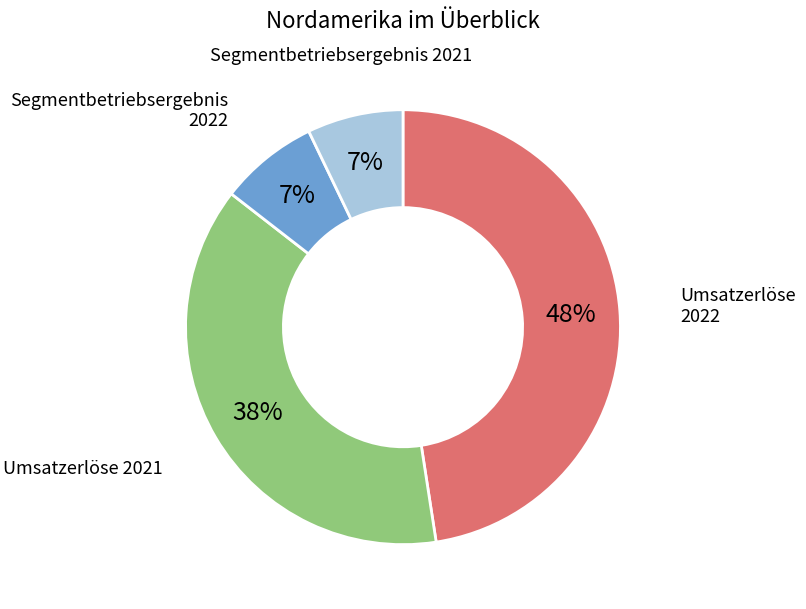

To the nearest percent, what is the combined percentage of Segmentbetriebsergebnis 2021 and Segmentbetriebsergebnis 2022?

14%